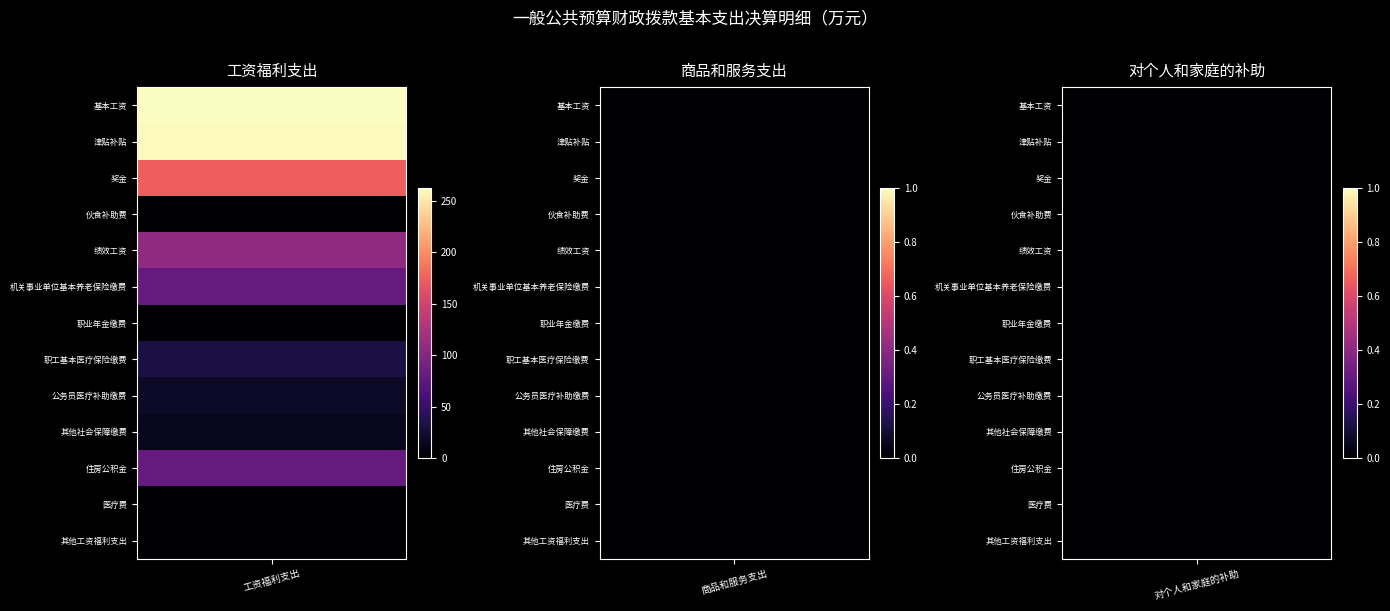

Between 公务员医疗补助缴费 and 其他社会保障缴费, which series saw the biggest shift?

工资福利支出